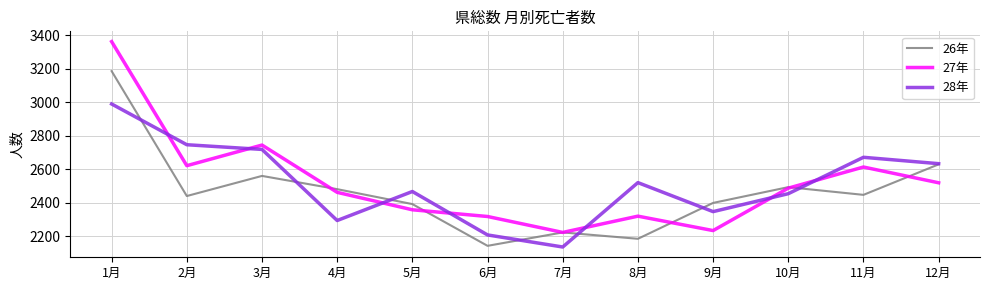

Between which two adjacent categories do 26年 and 28年 first intersect?

1月 and 2月